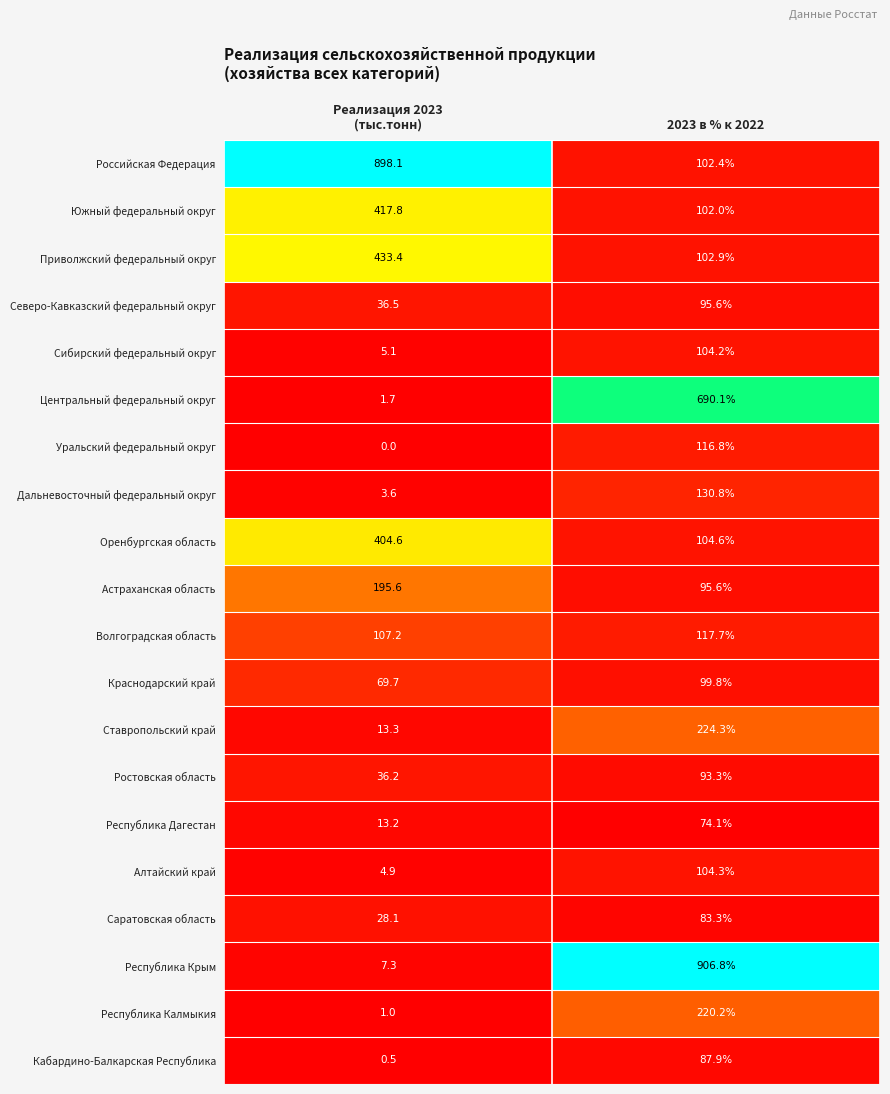

What is the highest value of the Приволжский федеральный округ series?

433.4